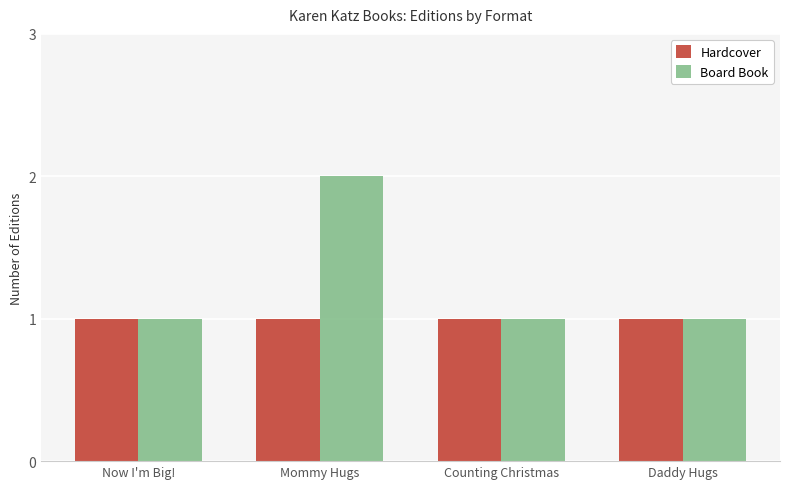

The value of Hardcover at Now I'm Big! is 1. True or false?

True